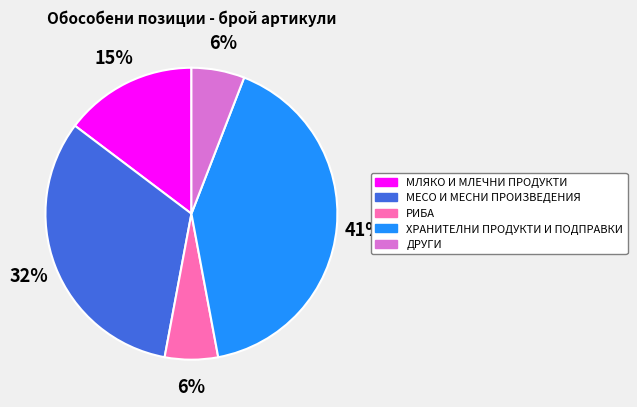

What is the largest slice in the pie chart?

ХРАНИТЕЛНИ ПРОДУКТИ И ПОДПРАВКИ